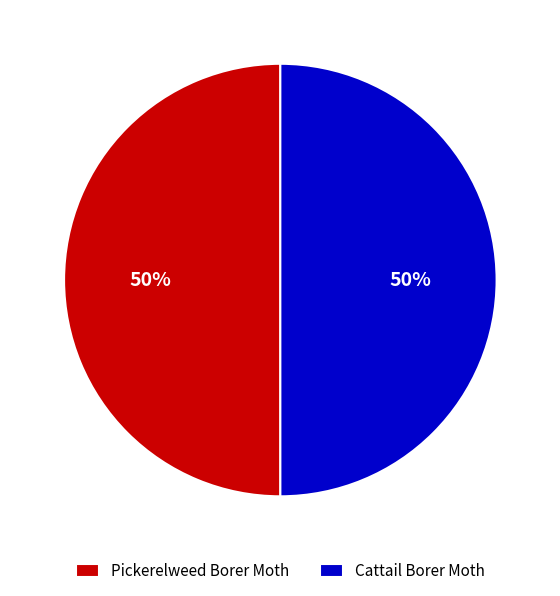

The Pickerelweed Borer Moth slice represents 41% of the pie. True or false?

False